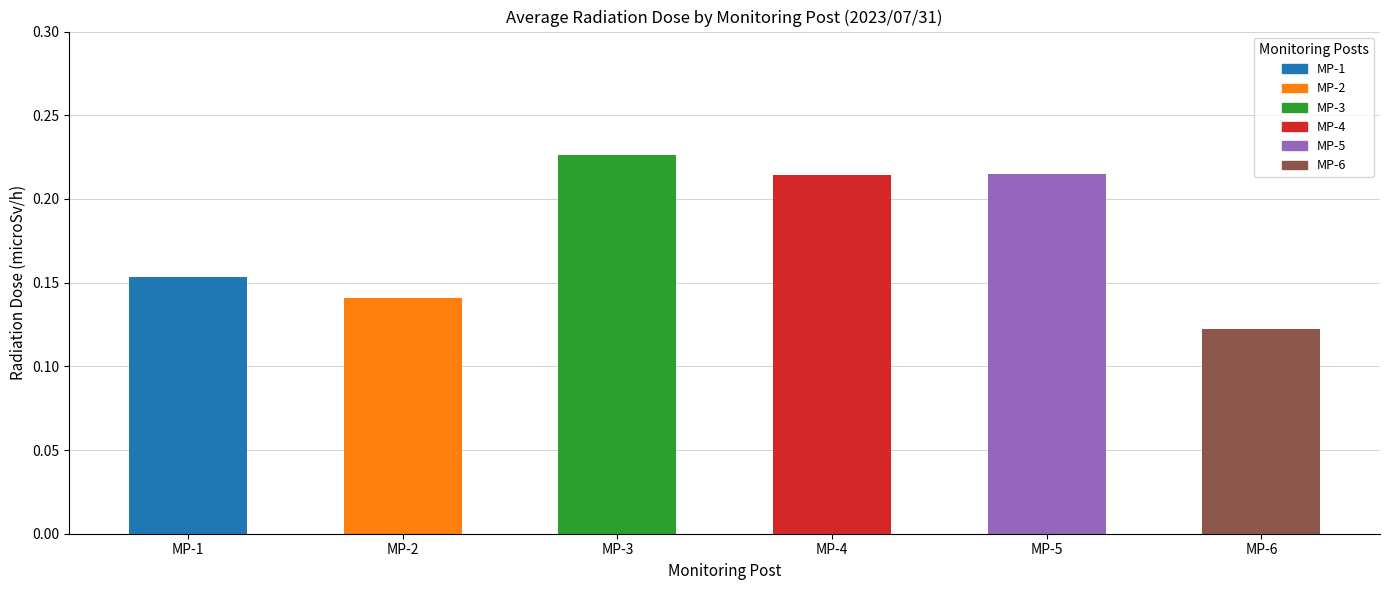

The value at MP-5 is 0.1. True or false?

False